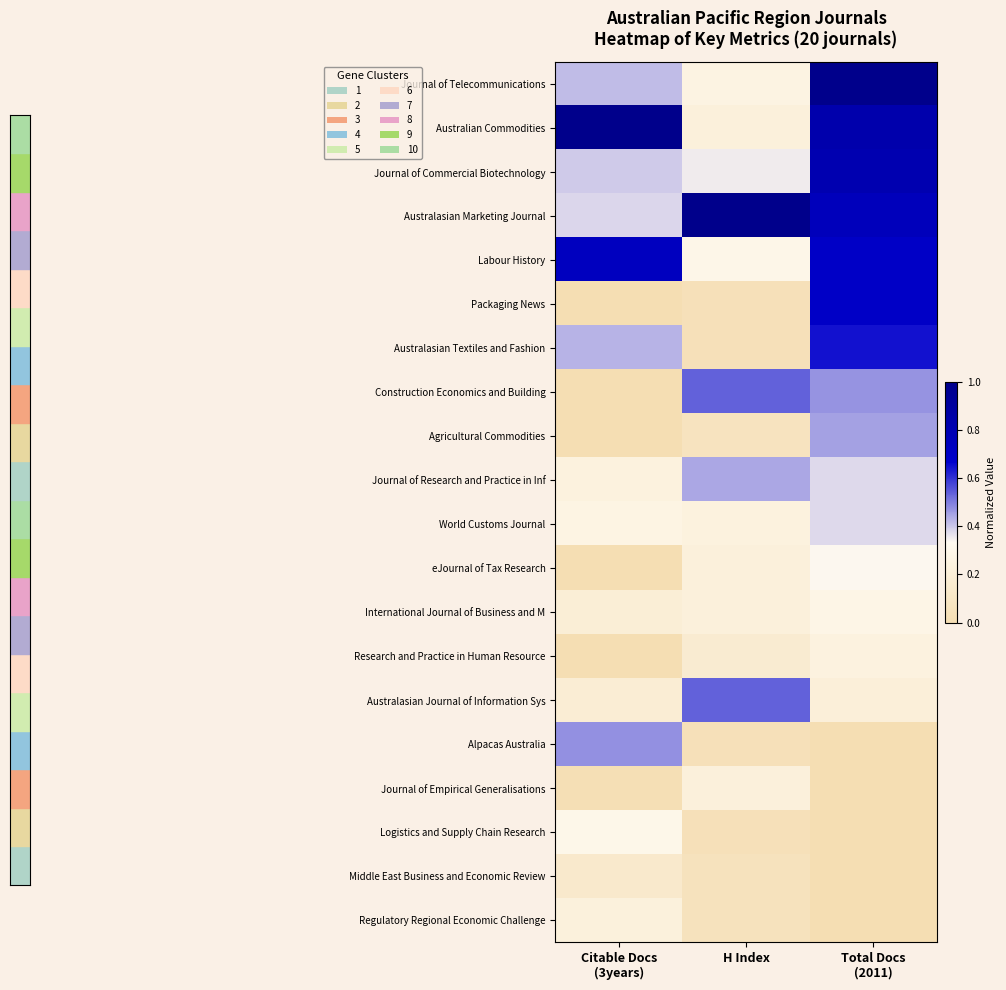

What is the difference between the highest and lowest values at Total Docs
(2011)?

1.0